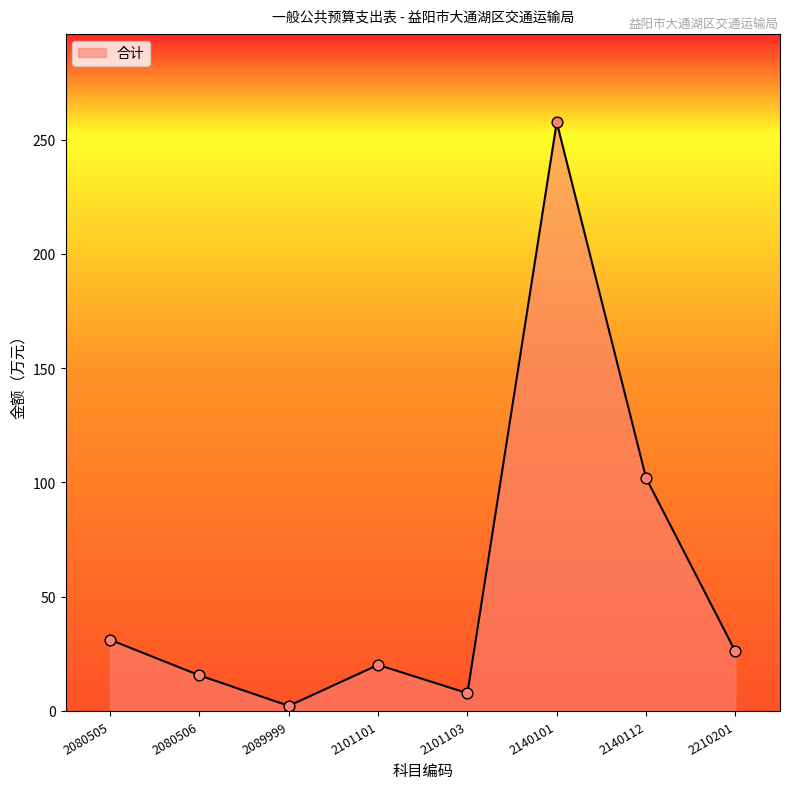

Approximately how many times larger is the value at 2210201 compared to 2080505?

0.8